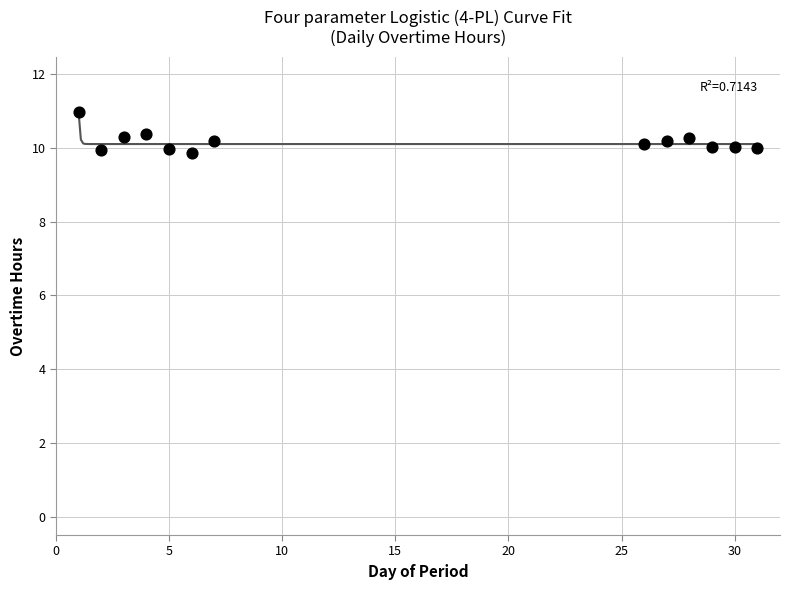

What is the range of X values (max minus min)?

30.0